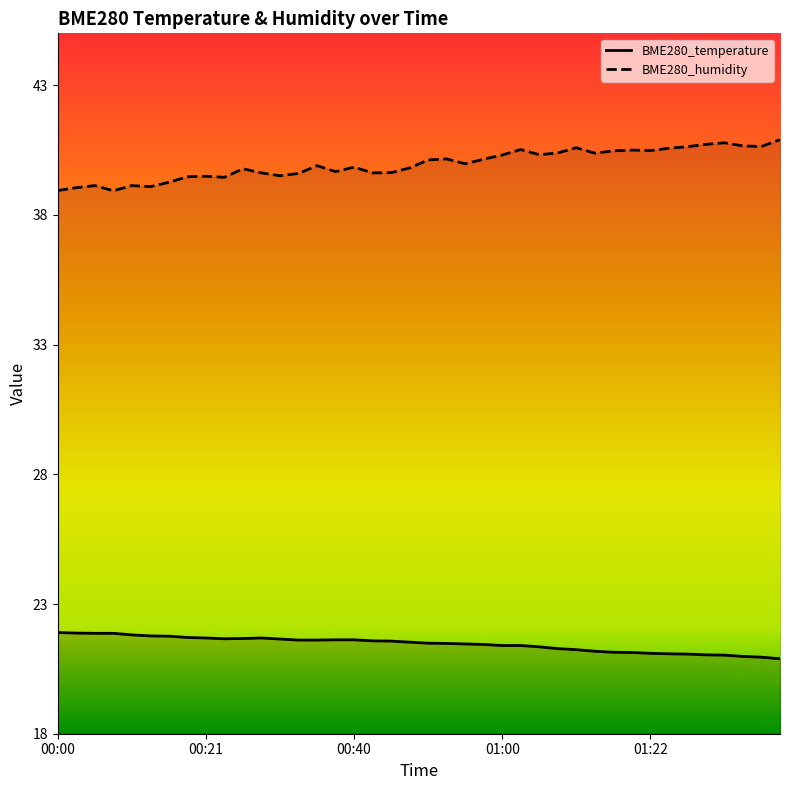

Which series has the largest range (max minus min)?

BME280_humidity